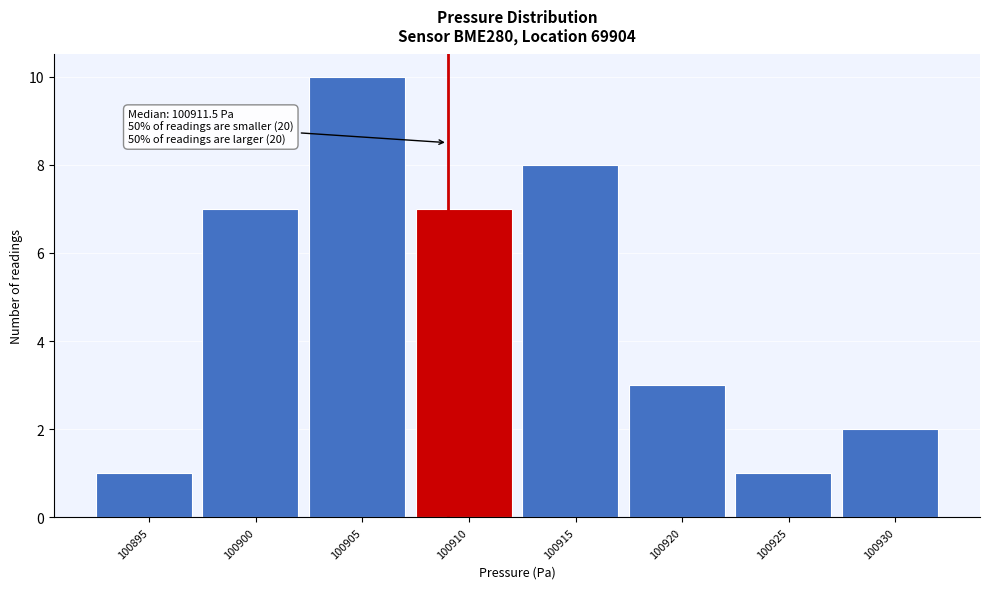

Reading left to right, what are all the values shown in this chart?

100895=1	100900=7	100905=10	100910=7	100915=8	100920=3	100925=1	100930=2